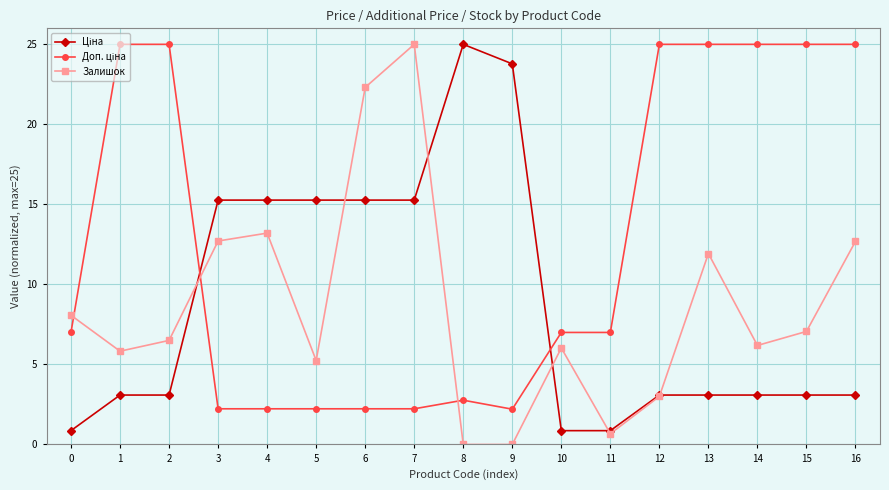

What is the difference between the highest and lowest values at 16?

21.9